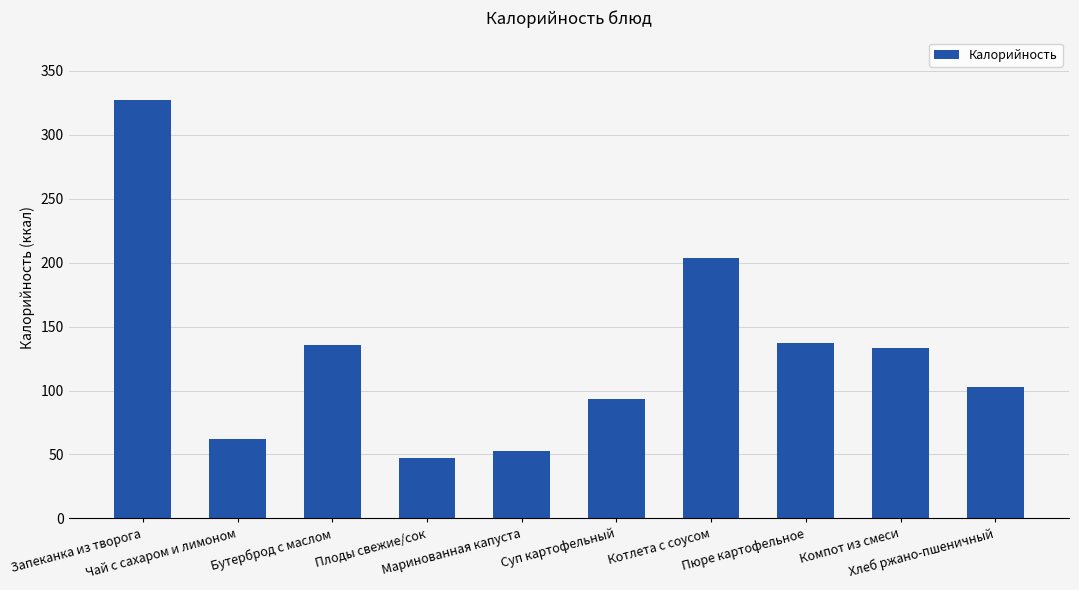

True or false: the data shows 47 at Плоды свежие/сок.

True